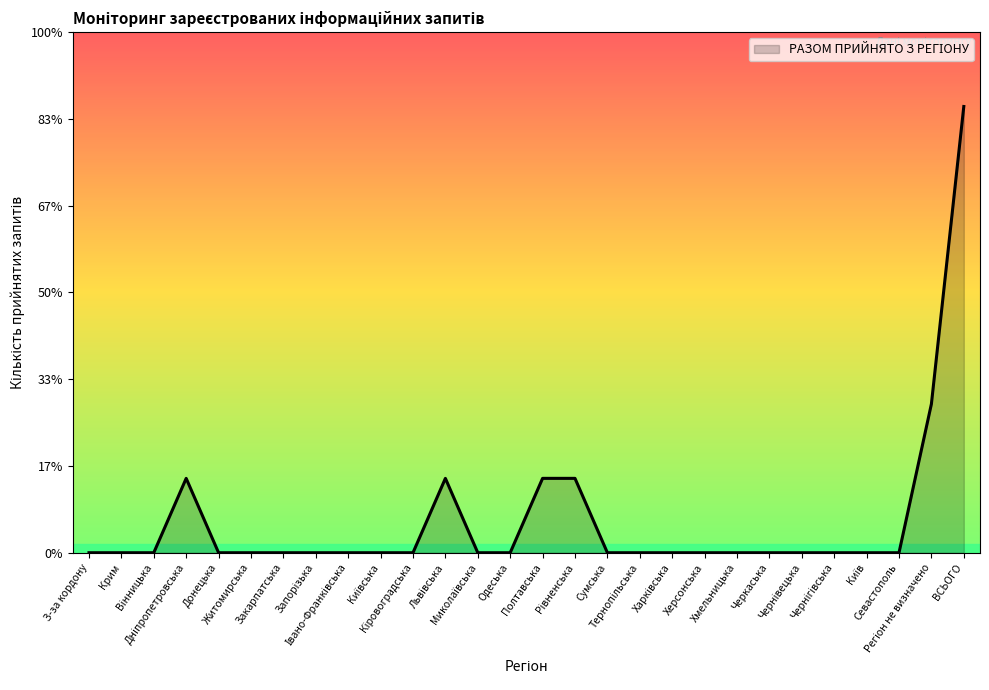

Is this an area chart (filled region under the line)?

Yes